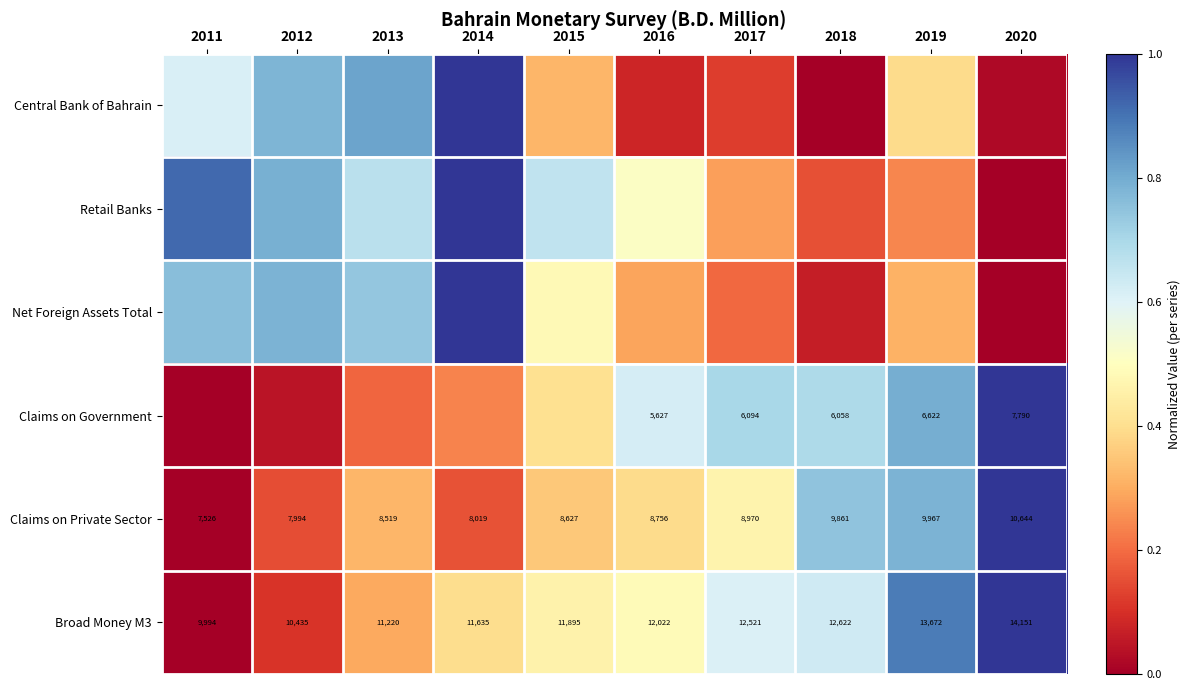

What is the difference between the maximum and minimum values in the Retail Banks series?

1.0